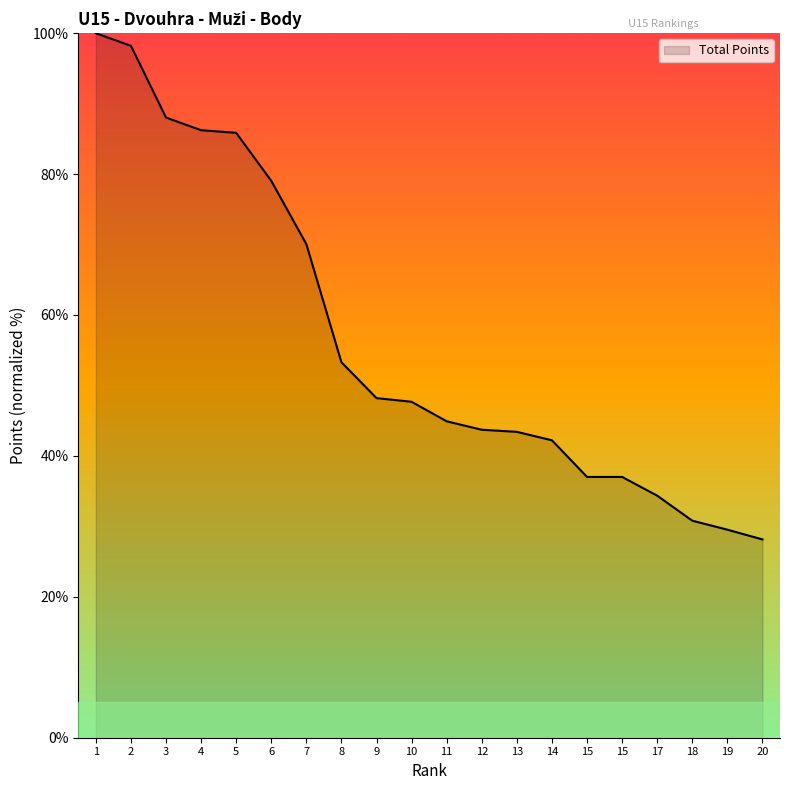

At which category does the chart reach its minimum across all series?

20